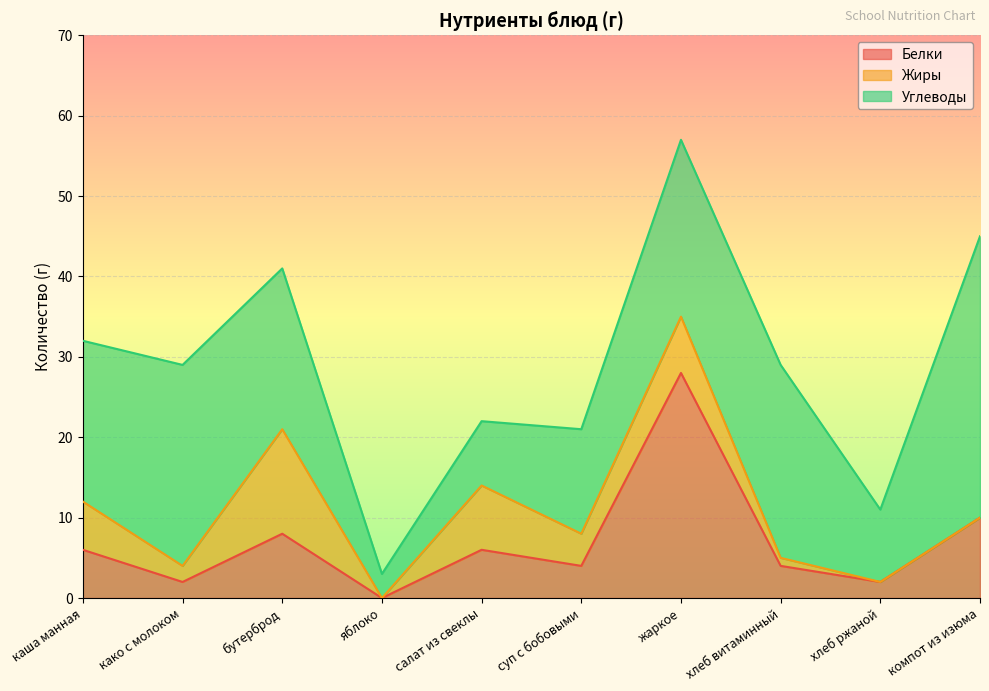

Reading right to left, what are all the values shown in this chart?

Белки: компот из изюма=10	хлеб ржаной=2	хлеб витаминный=4	жаркое=28	суп с бобовыми=4	салат из свеклы=6	яблоко=0	бутерброд=8	како с молоком=2	каша манная=6
Жиры: компот из изюма=0	хлеб ржаной=0	хлеб витаминный=1	жаркое=7	суп с бобовыми=4	салат из свеклы=8	яблоко=0	бутерброд=13	како с молоком=2	каша манная=6
Углеводы: компот из изюма=35	хлеб ржаной=9	хлеб витаминный=24	жаркое=22	суп с бобовыми=13	салат из свеклы=8	яблоко=3	бутерброд=20	како с молоком=25	каша манная=20